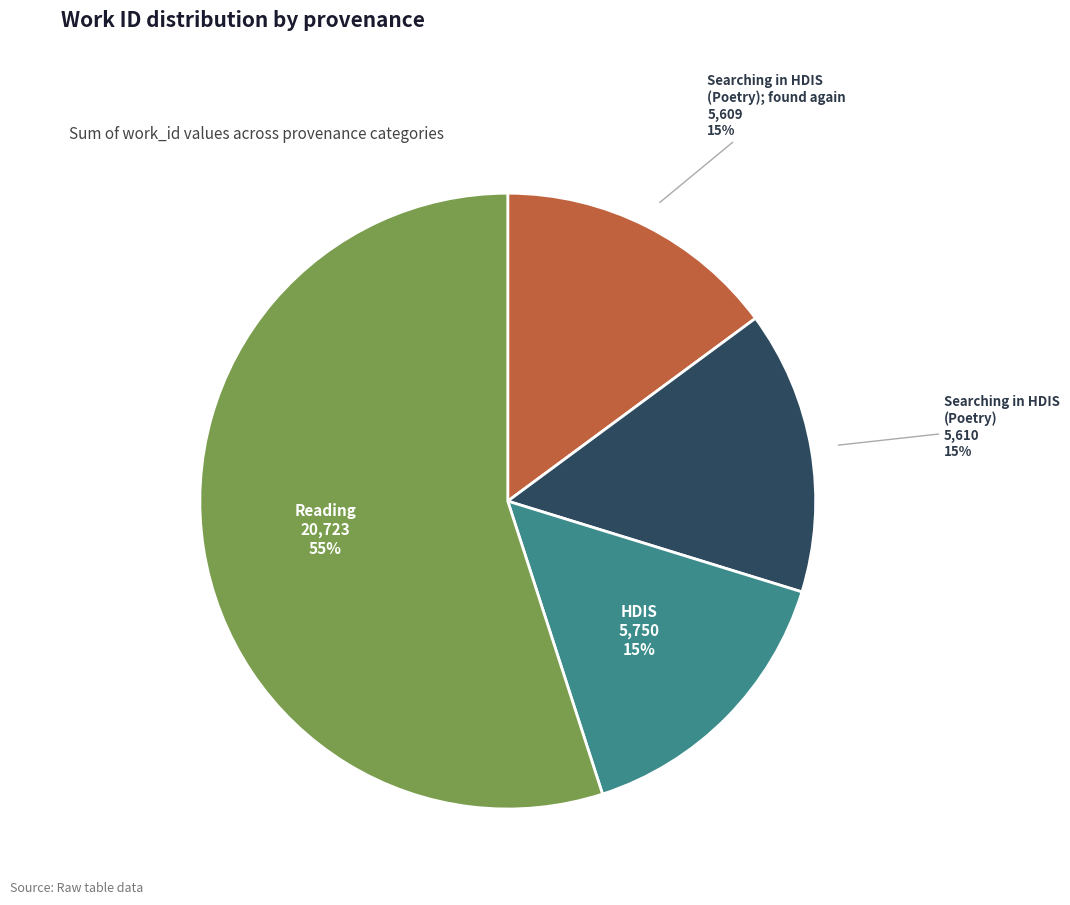

Does HDIS account for over 50% of the chart?

No